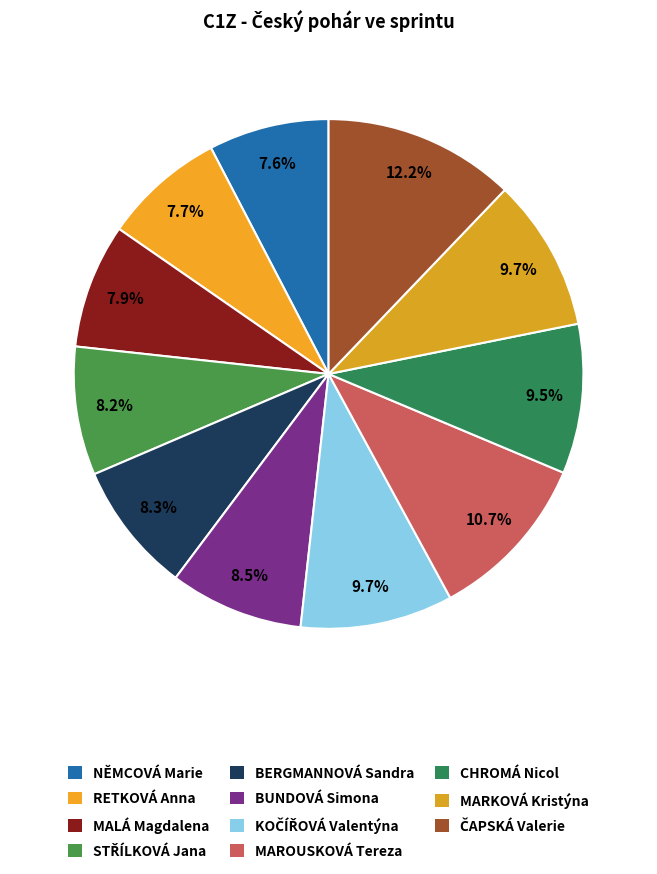

Is there any slice that represents more than half of the pie?

No